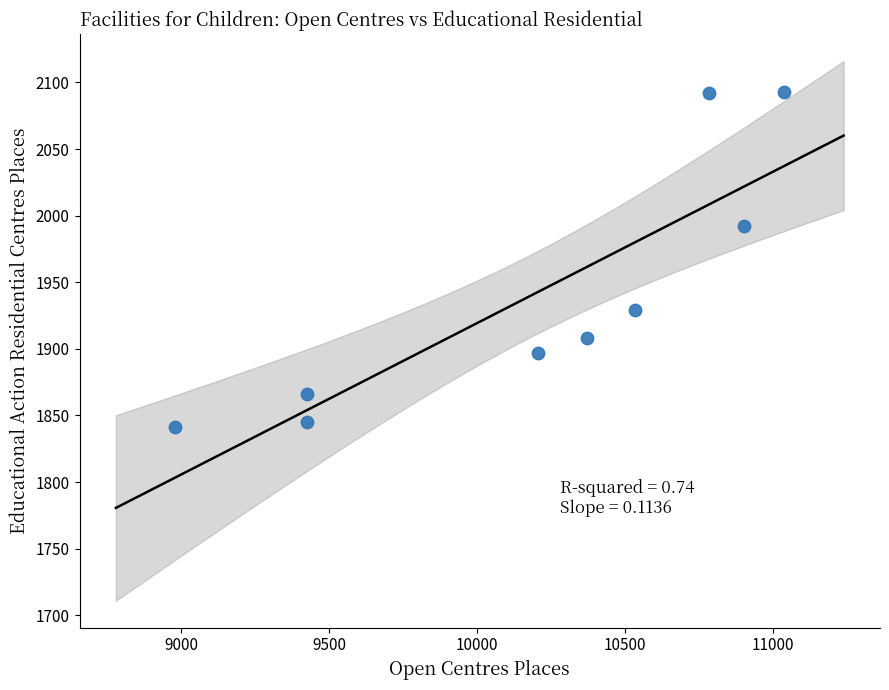

What Y value in the scatter plot is closest to 1967?

1992